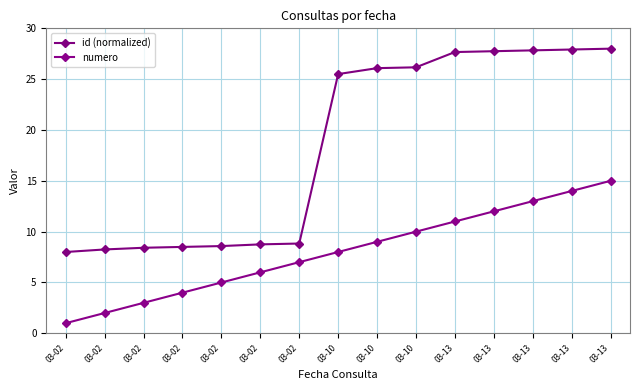

Reading right to left, extract all data points from this chart.

id (normalized): 28.0	27.9	27.8	27.8	27.7	26.2	26.1	25.5	8.8	8.8	8.6	8.5	8.4	8.2	8.0
numero: 15.0	14.0	13.0	12.0	11.0	10.0	9.0	8.0	7.0	6.0	5.0	4.0	3.0	2.0	1.0